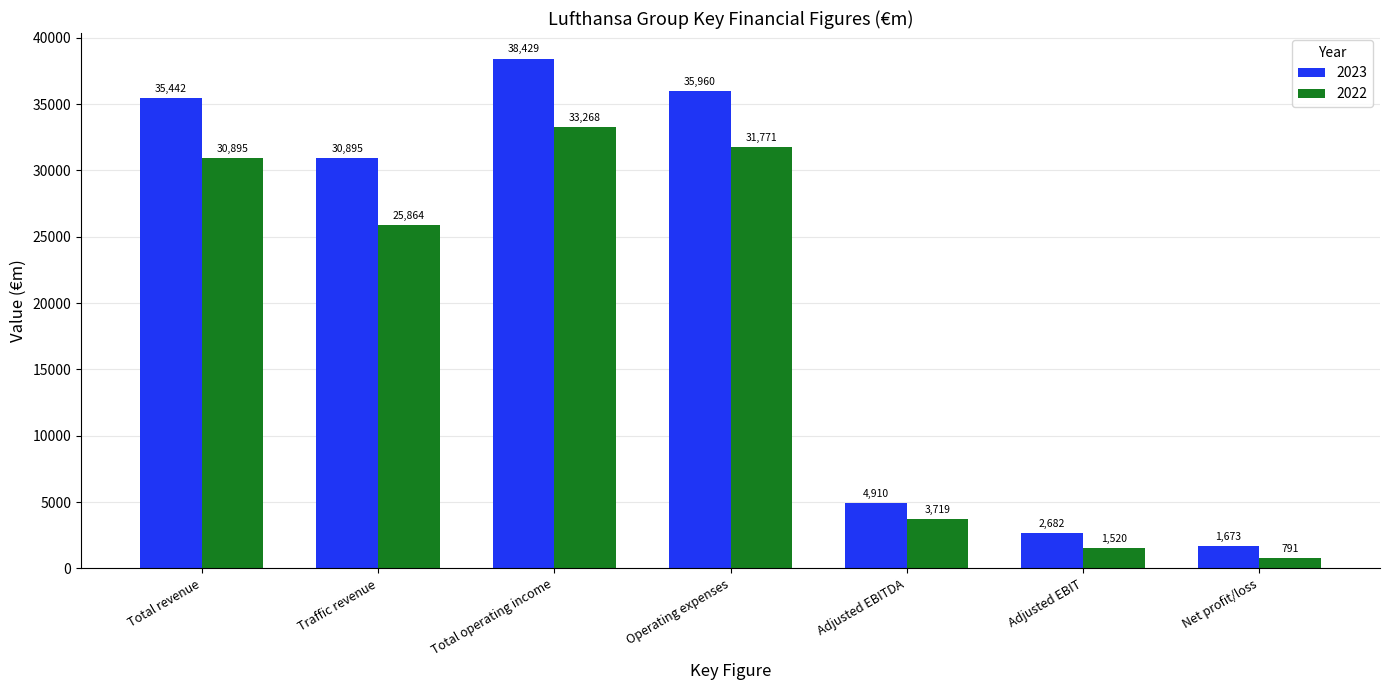

How many data points does each series have?

7